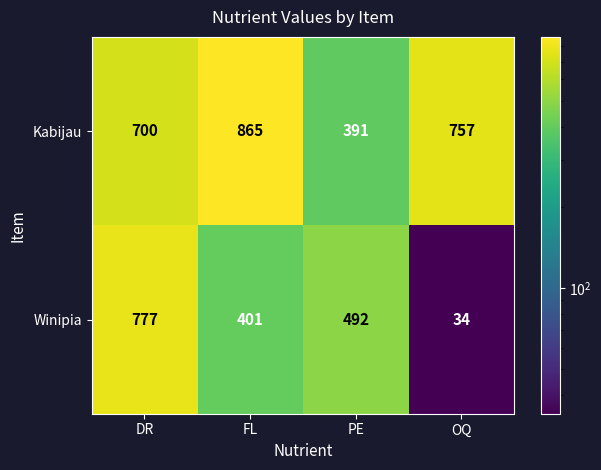

What is the total value across all series at PE?

883